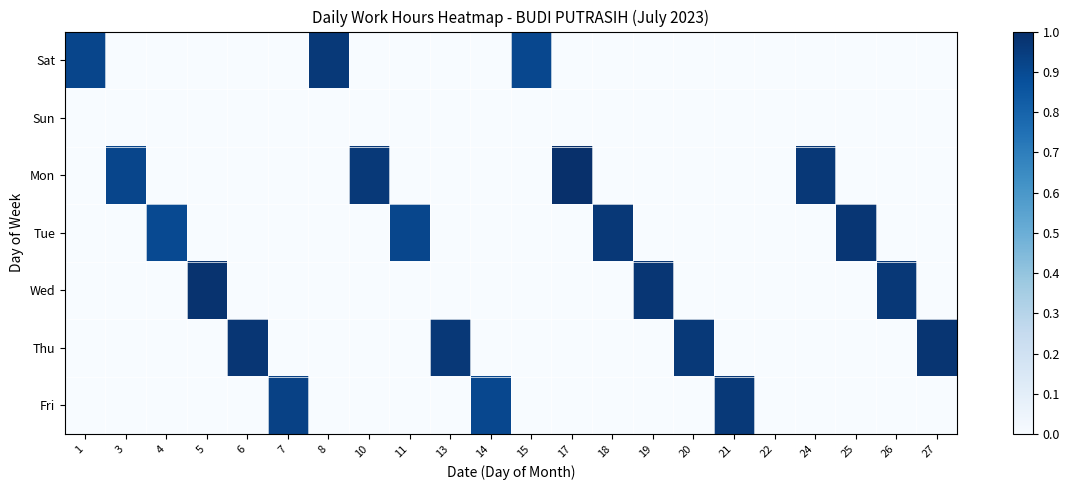

Rank the series by their maximum value, from lowest to highest.

Sun, Fri, Sat, Tue, Thu, Wed, Mon